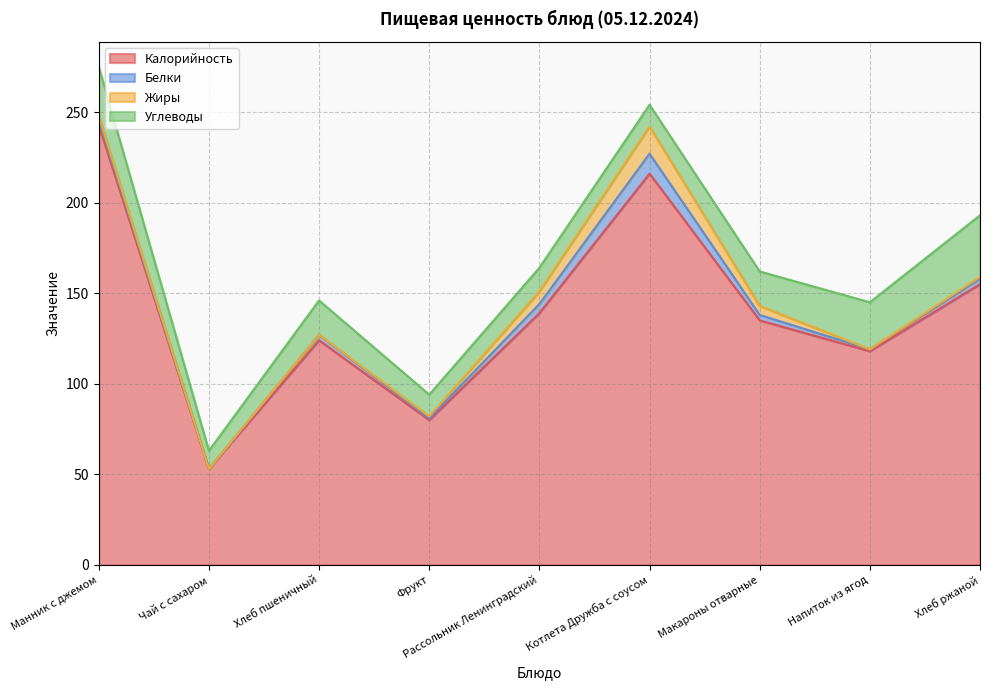

What is the difference between the highest and lowest values at Котлета Дружба с соусом?

205